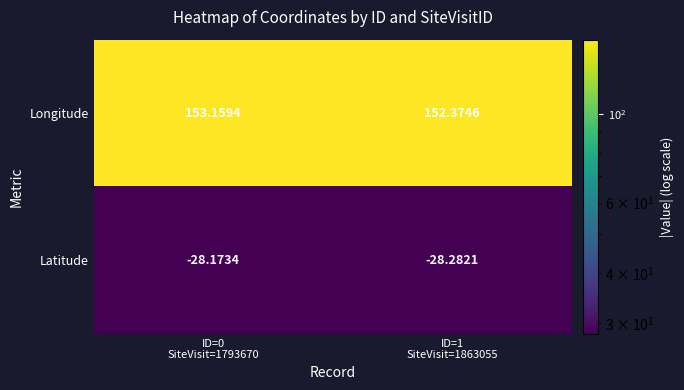

Rank the series by their maximum value, from highest to lowest.

Longitude, Latitude